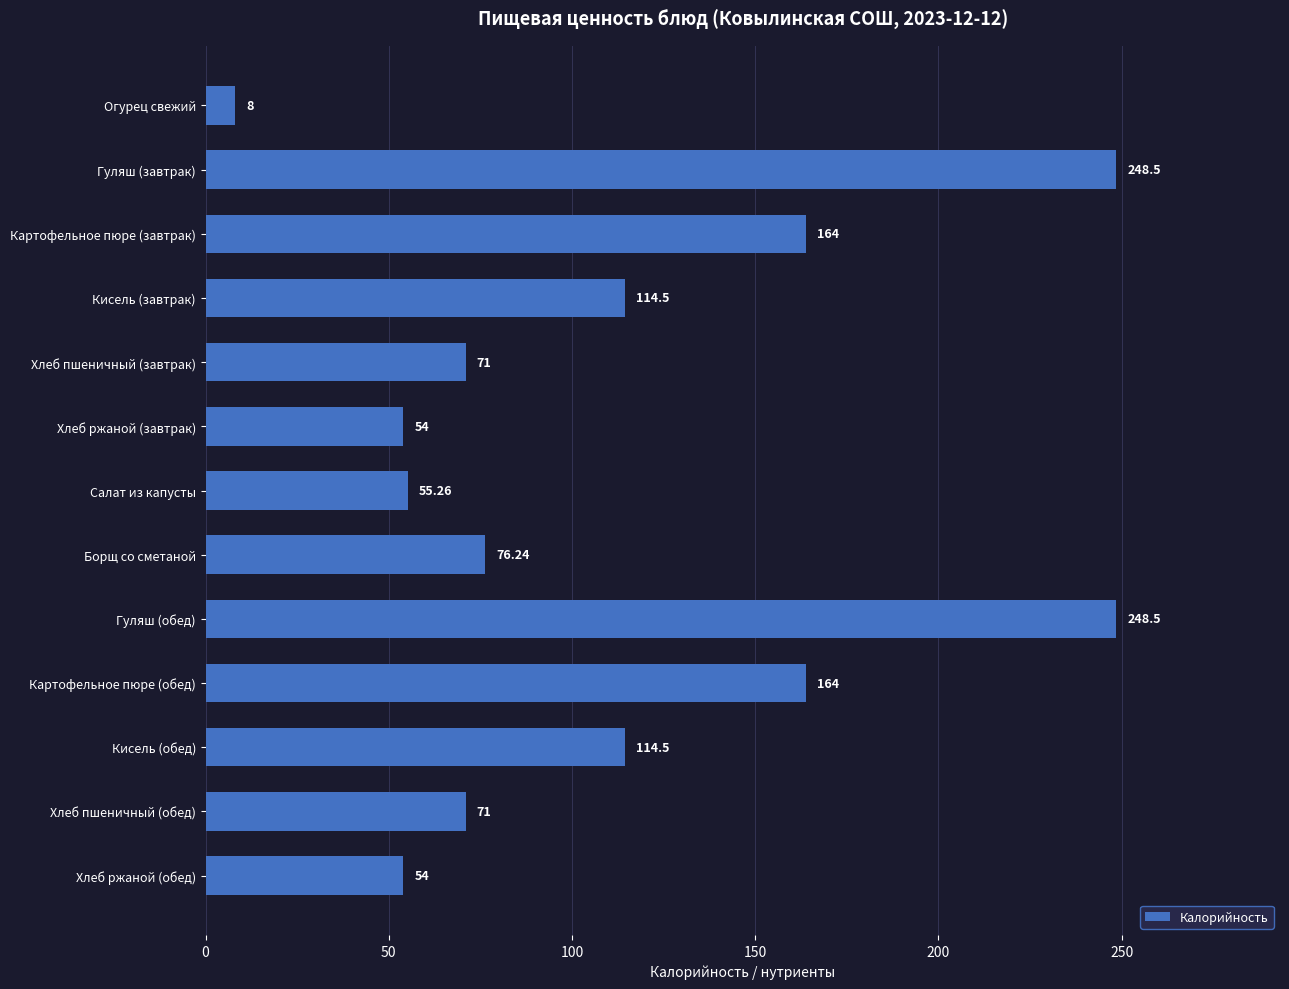

Which label corresponds to the smallest value in the chart?

Огурец свежий